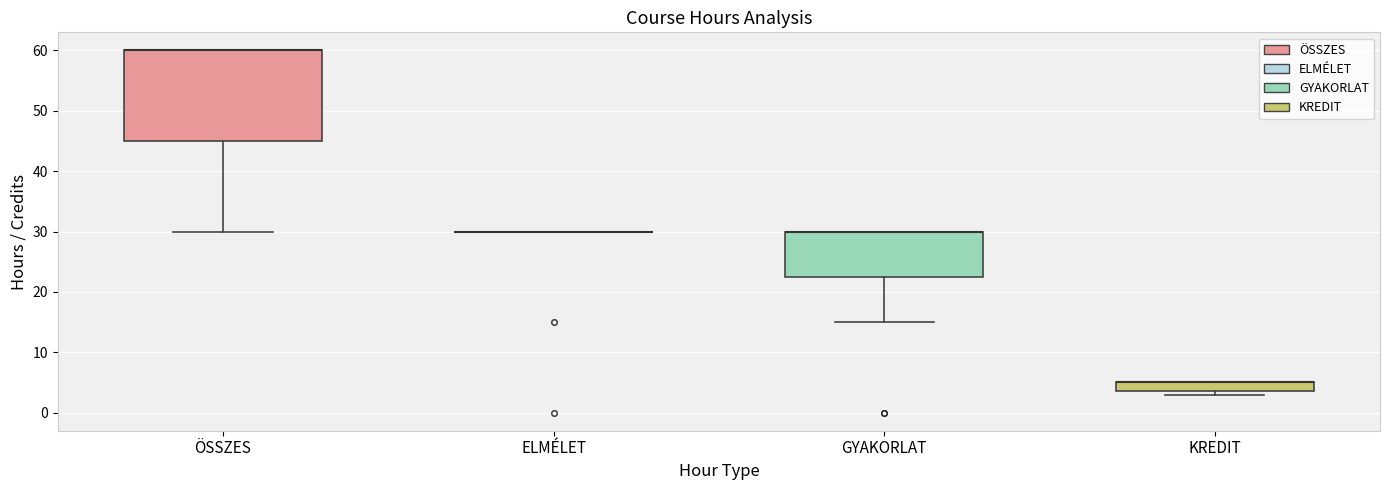

Where is the lower edge of the box for GYAKORLAT on the y-axis? The values are not printed on the chart, so give them approximately, as read against the axis.

23